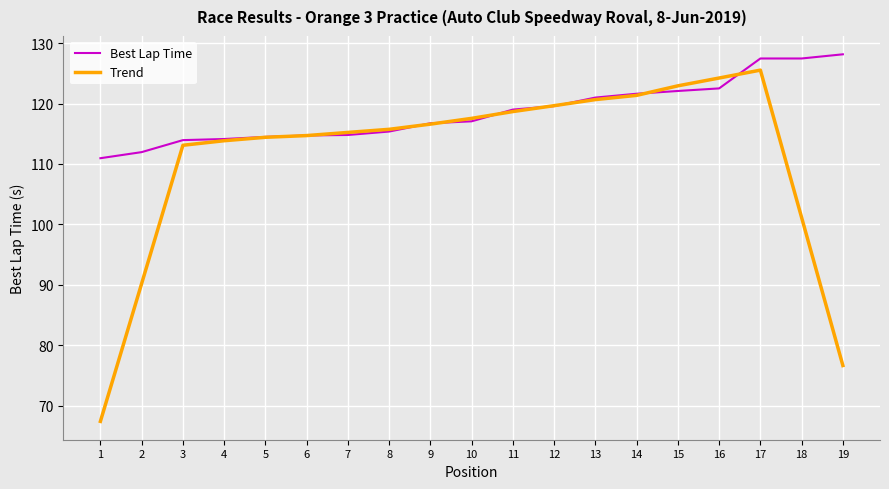

What are all the series names shown in the legend?

Best Lap Time, Trend